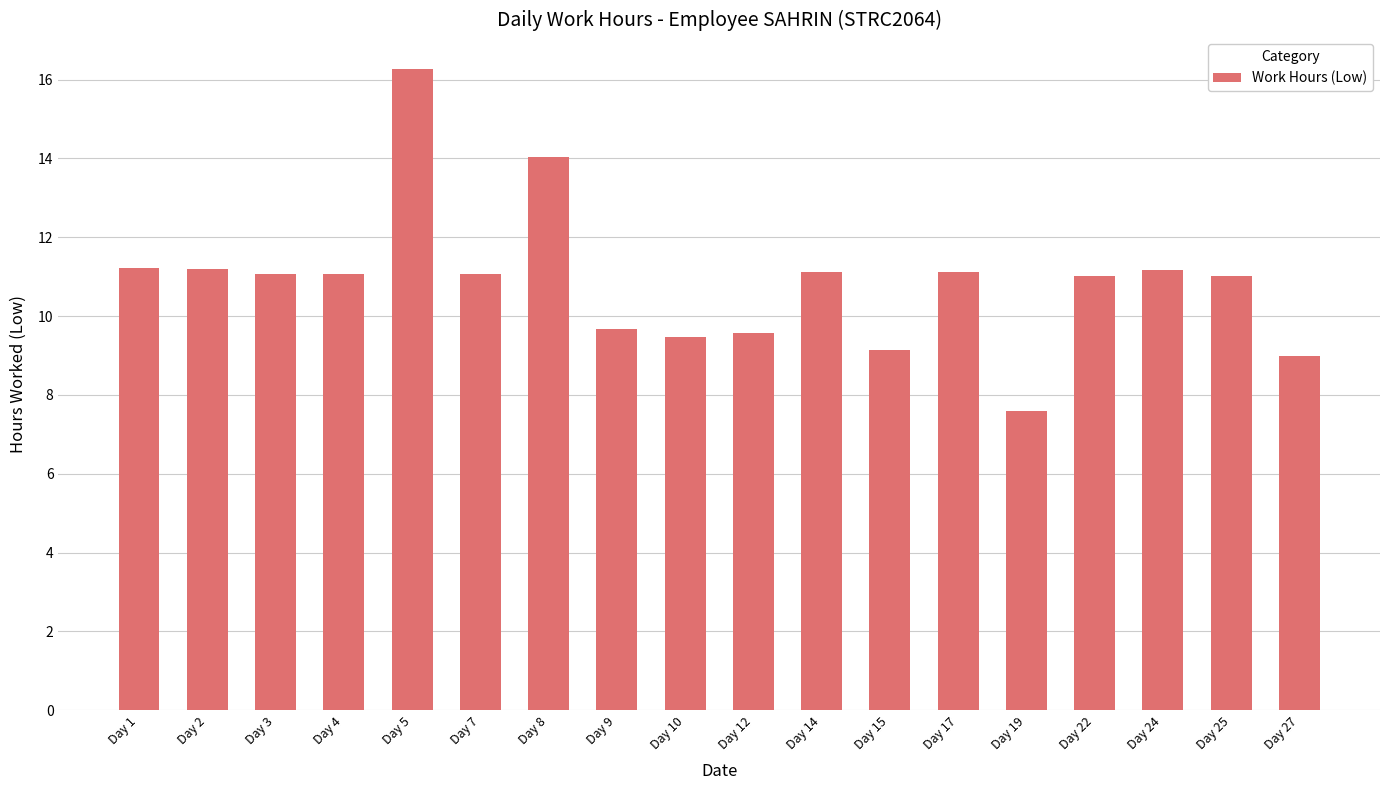

Count the number of categories in the chart.

18